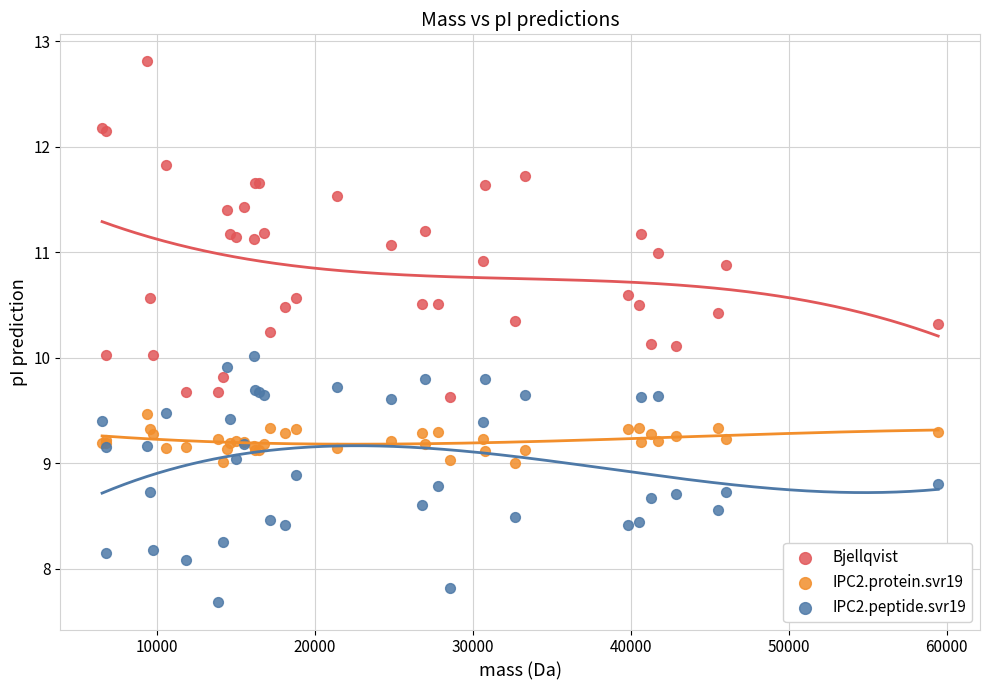

What are all the series names shown in the legend?

Bjellqvist, IPC2.protein.svr19, IPC2.peptide.svr19